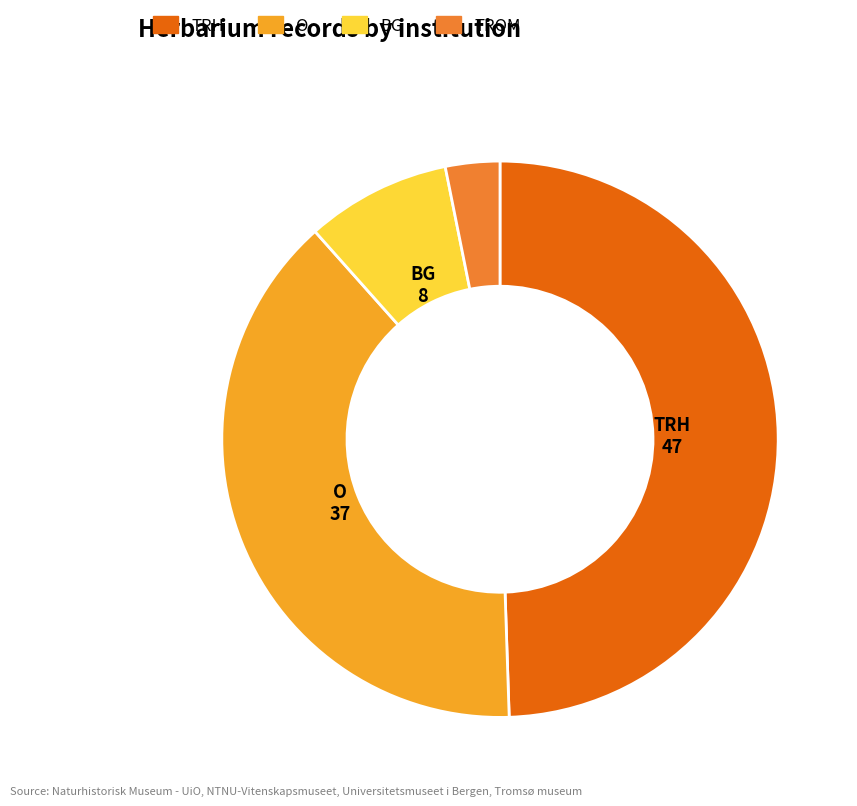

Is there any slice that represents more than half of the pie?

No